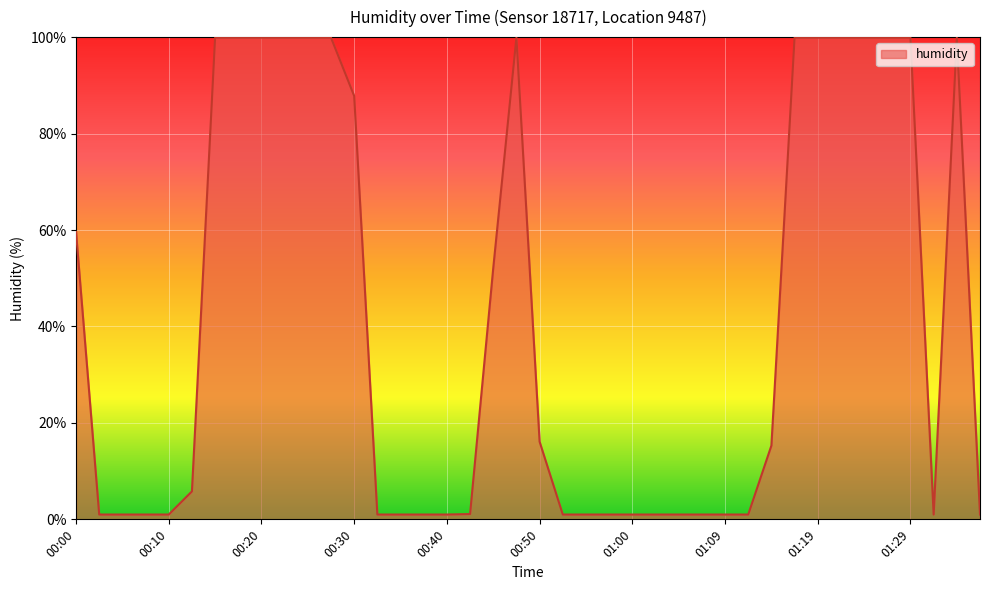

What is the greatest value displayed?

99.9